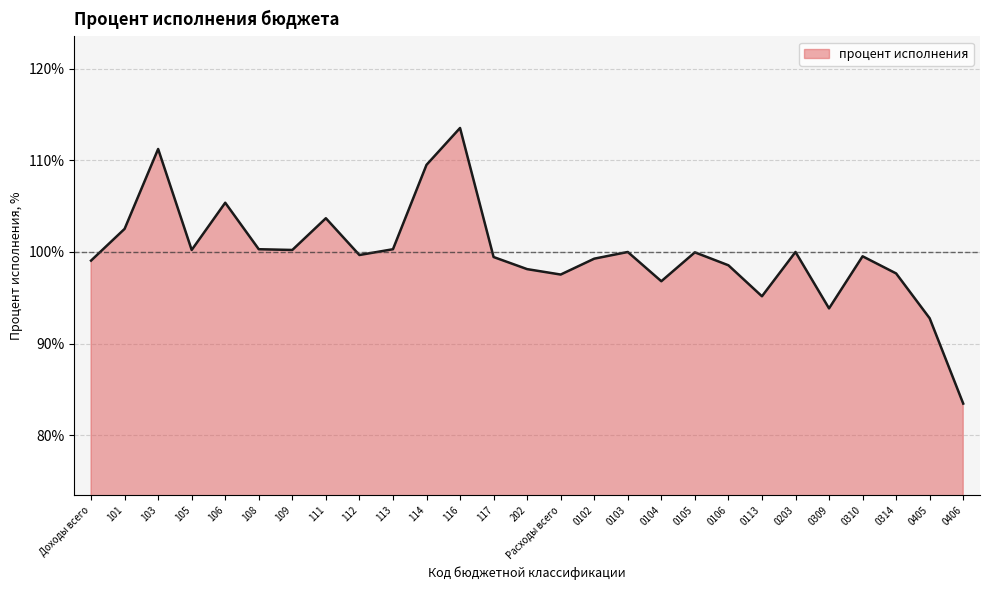

Approximately how many times larger is the value at 113 compared to 112?

1.0